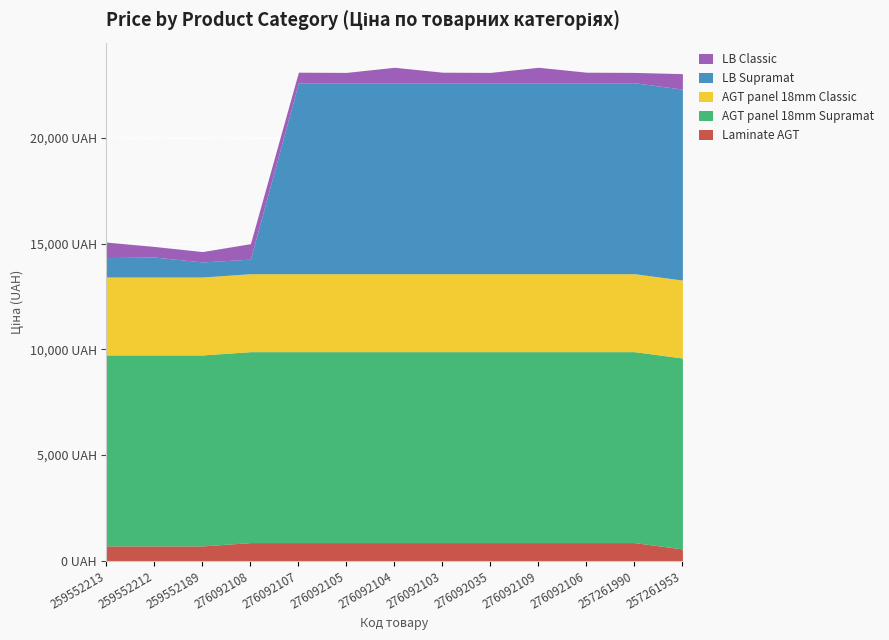

What is the average value of the LB Classic series?

586.7